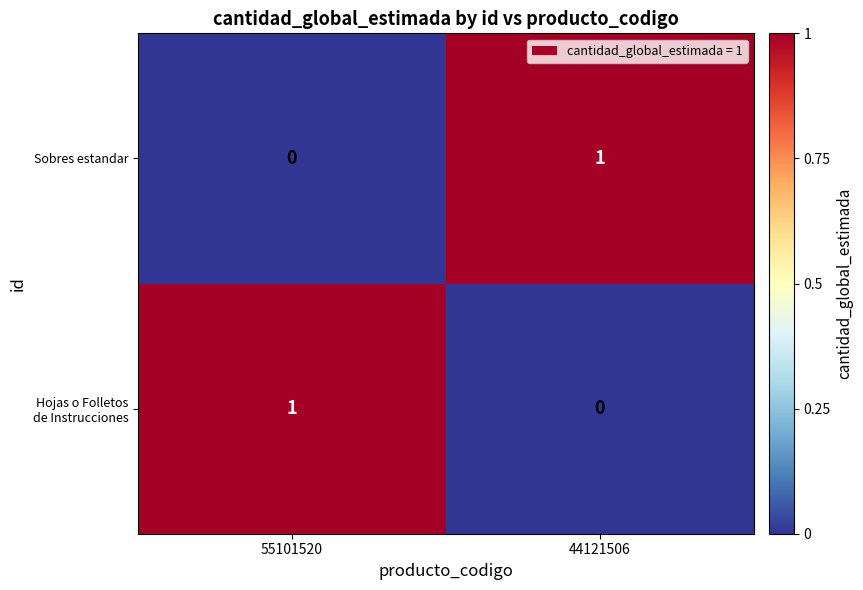

Rank the categories by Sobres estandar value from lowest to highest.

55101520, 44121506